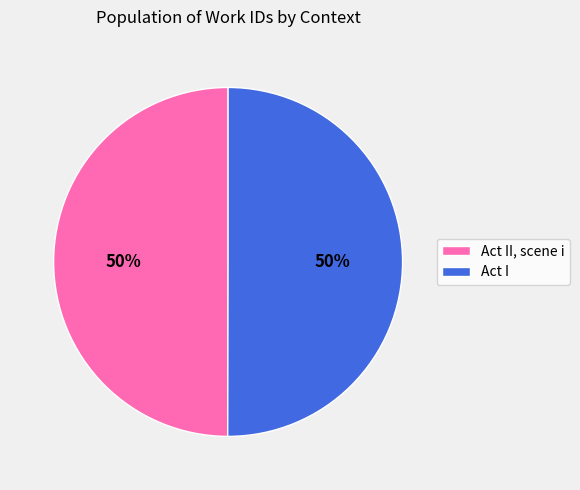

Count the number of slices in the pie.

2